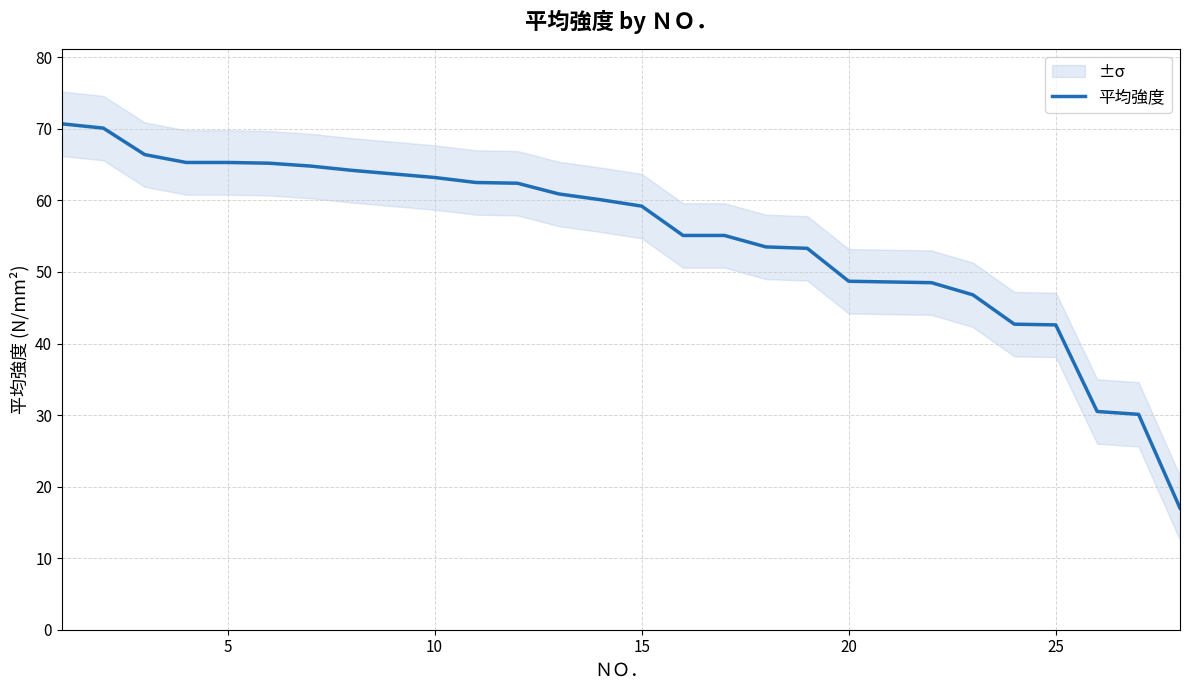

True or false: the data has more than 1 interior local peaks.

False